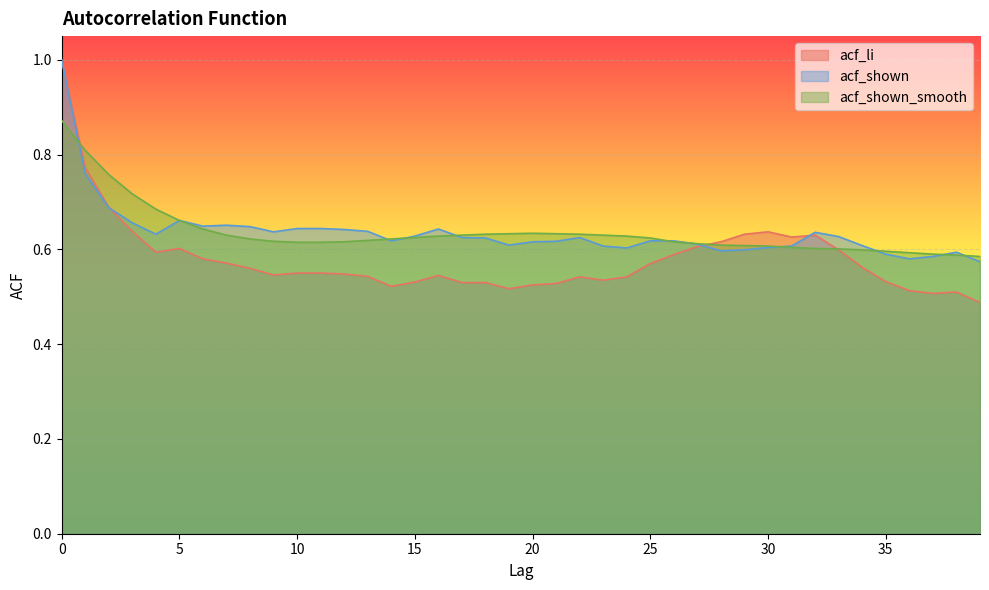

The value of acf_shown at 24 is 0.6. True or false?

True